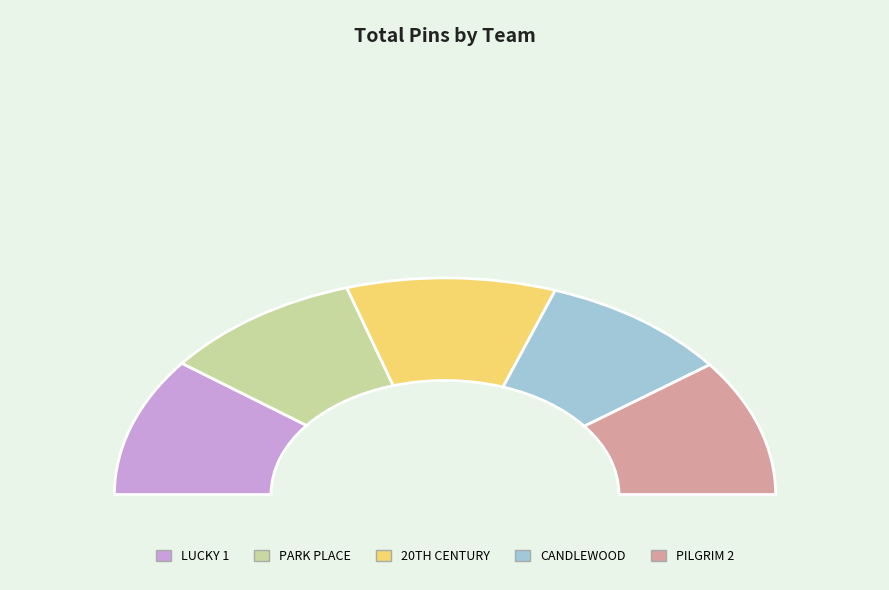

How many slices are in this pie chart?

5